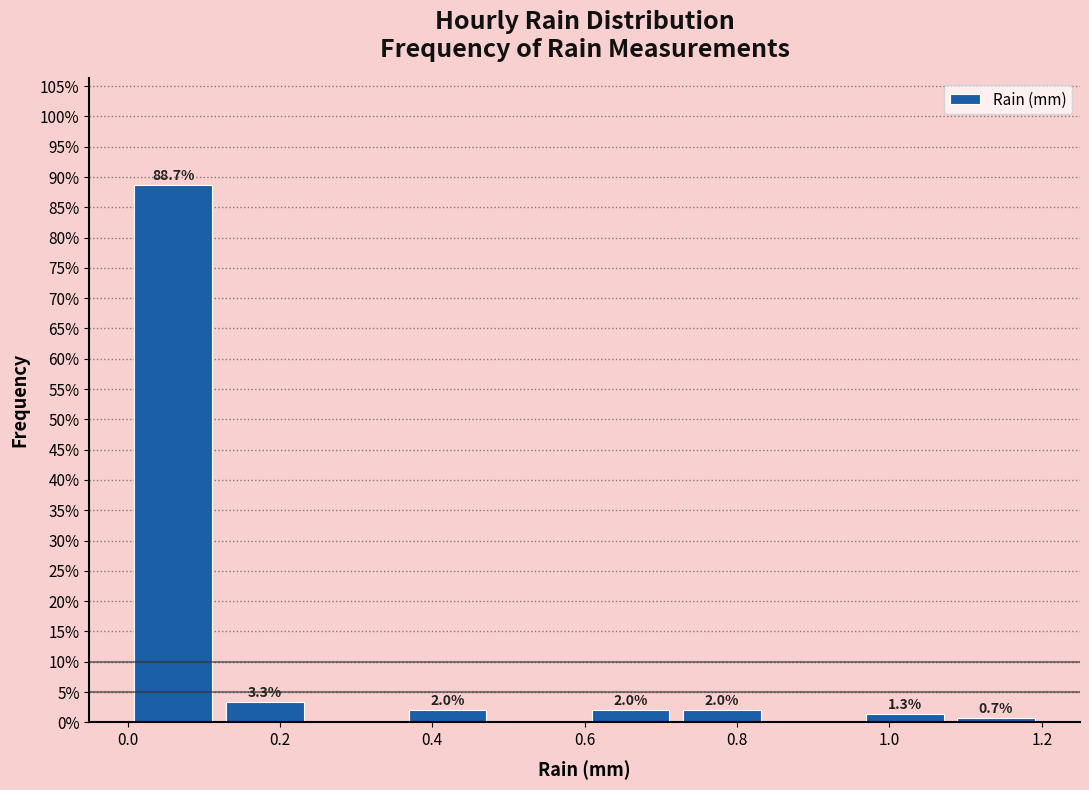

Over which range of the x-axis is the bar tallest?

0.00 to 0.12